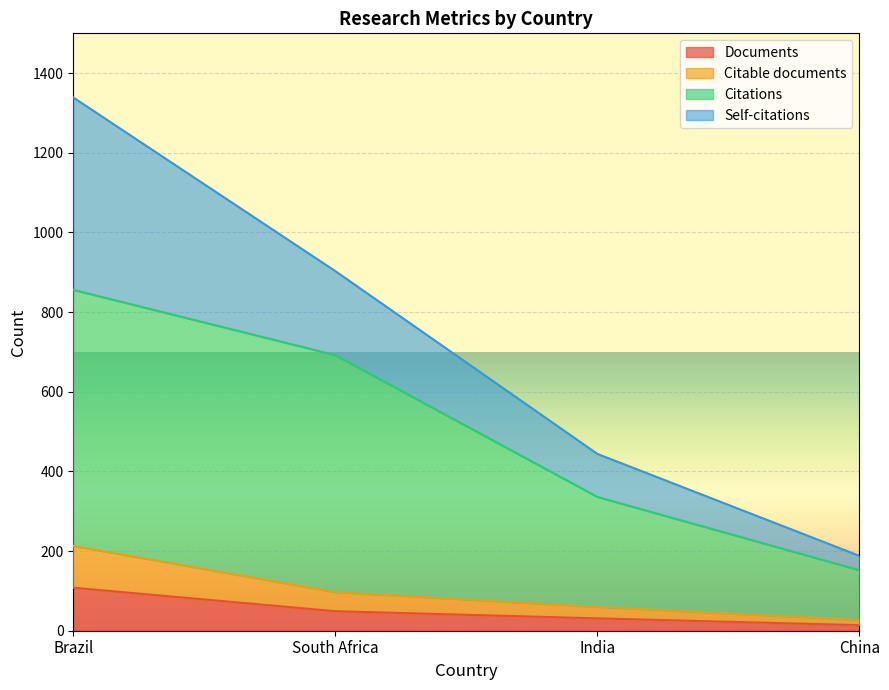

What is the label of the 4th point from the left?

China